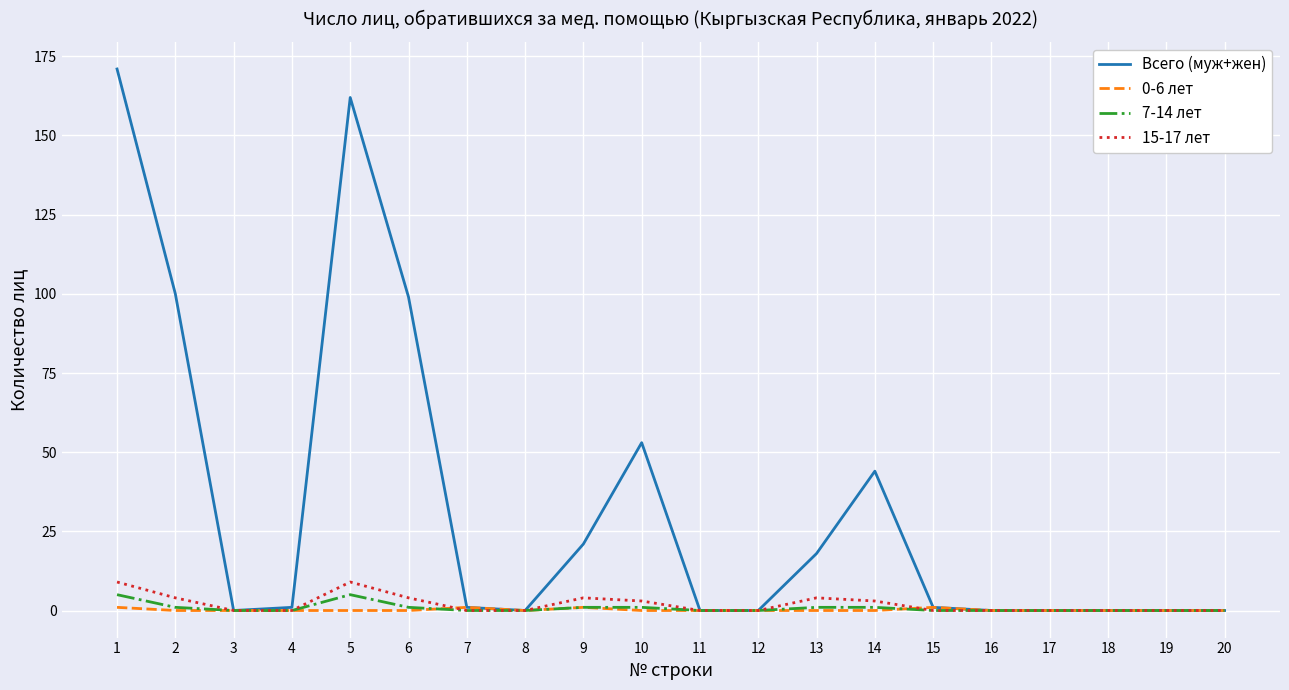

Which series has the largest total across all categories?

Всего (муж+жен)